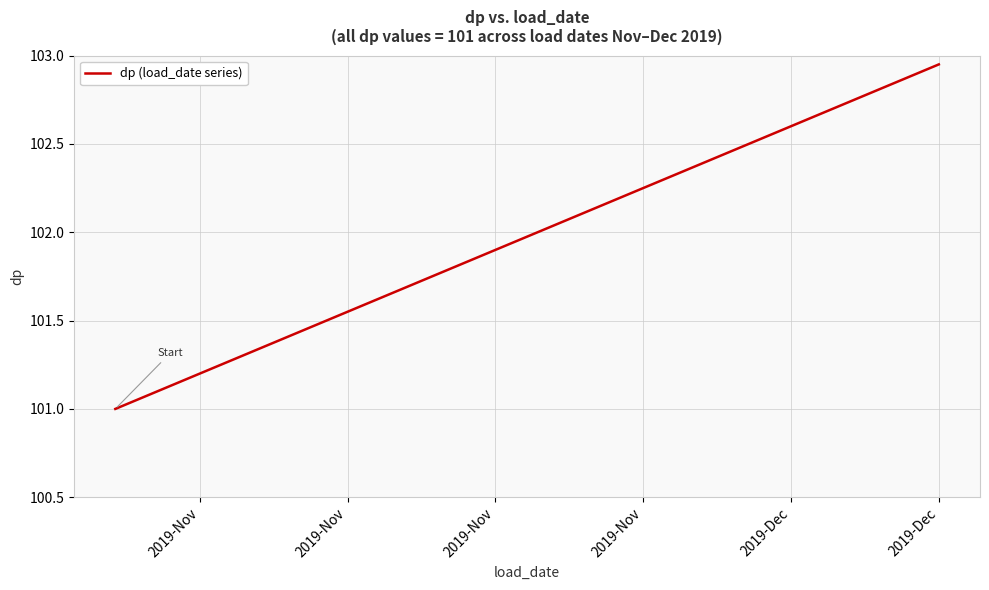

Reading right to left, extract all data points from this chart.

103.0	102.9	102.8	102.8	102.8	102.7	102.7	102.6	102.5	102.5	102.5	102.4	102.3	102.3	102.2	102.2	102.2	102.1	102.0	102.0	102.0	101.9	101.8	101.8	101.8	101.7	101.7	101.6	101.5	101.5	101.5	101.4	101.3	101.3	101.2	101.2	101.2	101.1	101.0	101.0